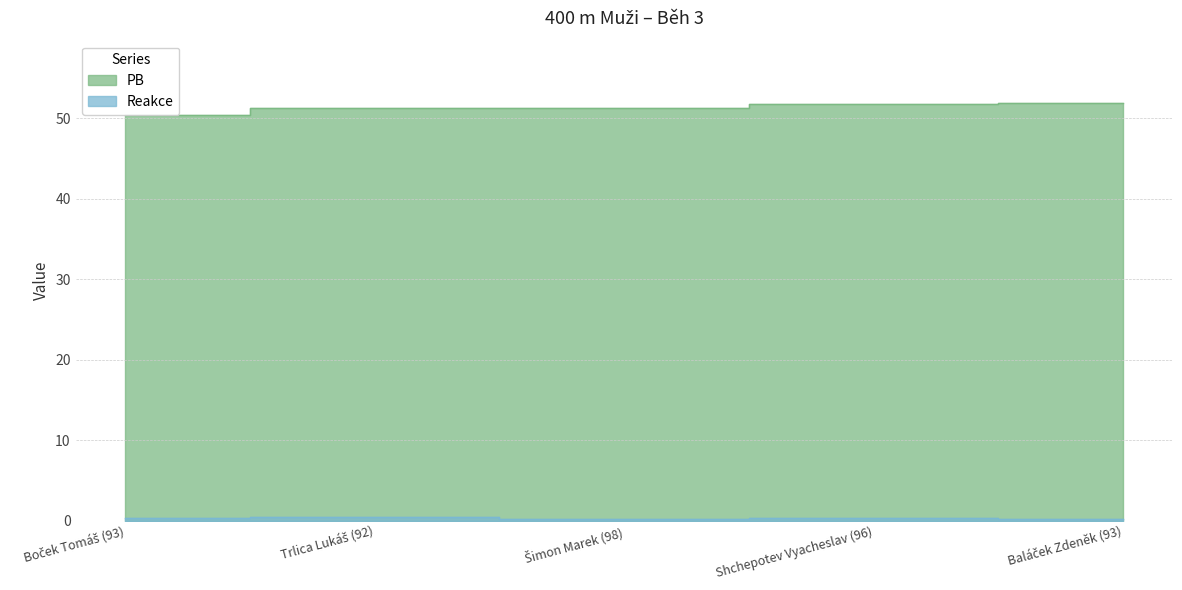

Where is PB nearest to the value 51?

Trlica Lukáš (92)